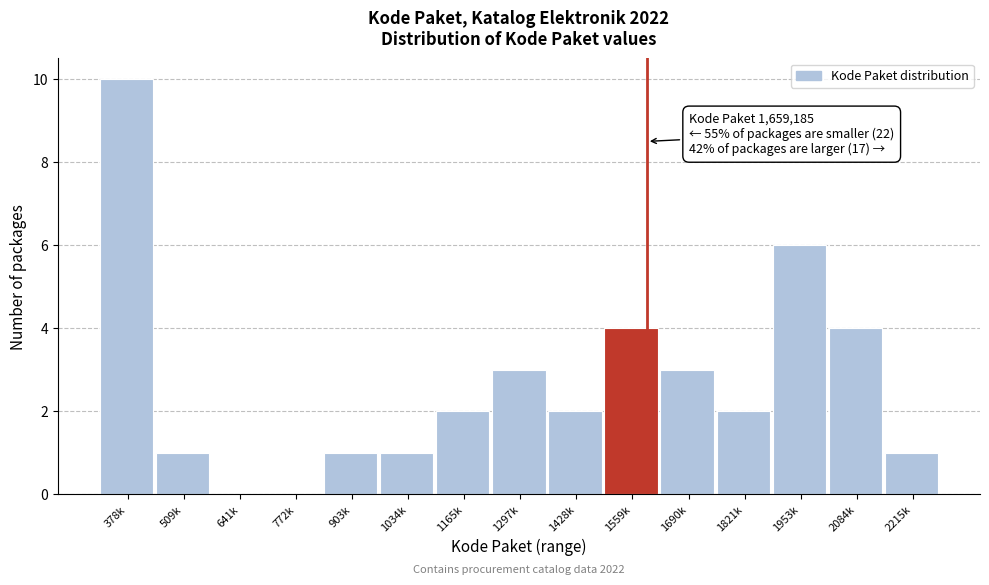

Reading left to right, what are all the values shown in this chart?

378k=10	509k=1	641k=0	772k=0	903k=1	1034k=1	1165k=2	1297k=3	1428k=2	1559k=4	1690k=3	1821k=2	1953k=6	2084k=4	2215k=1